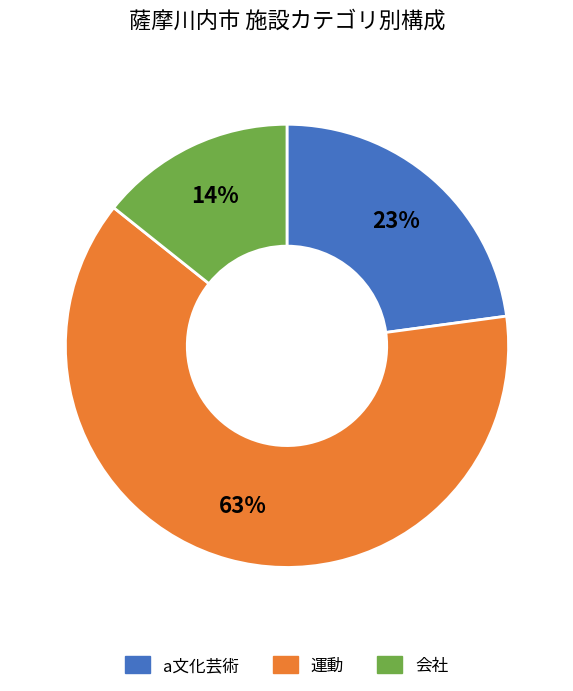

How many segments does this pie chart have?

3